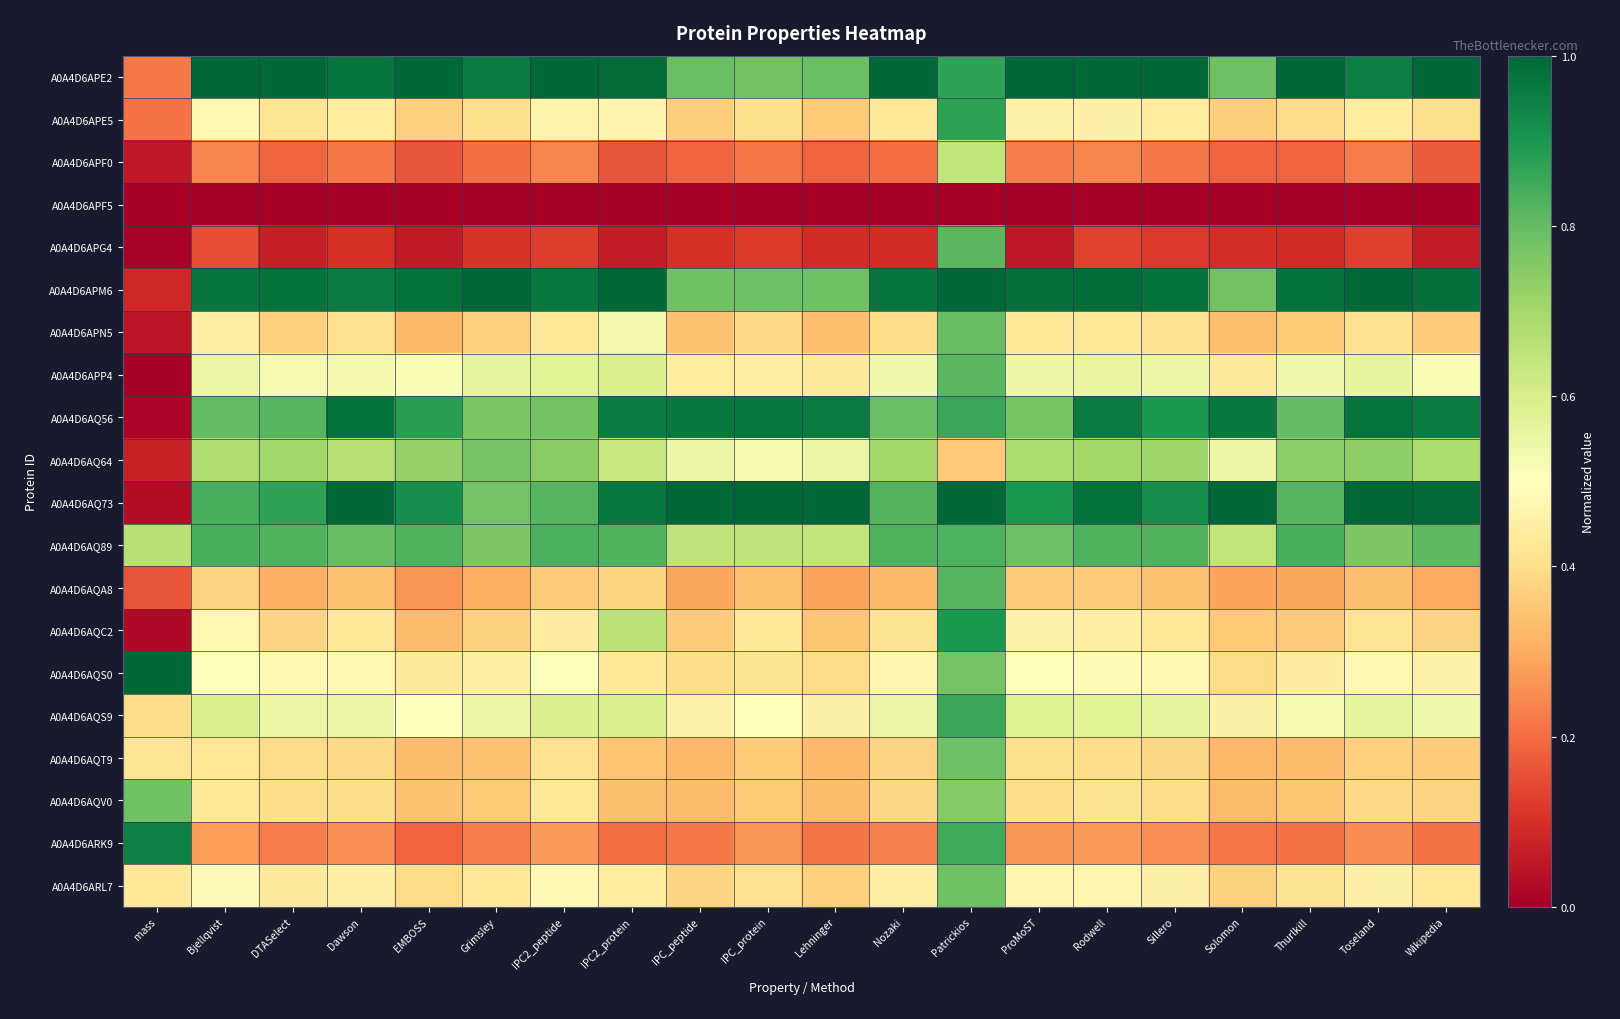

Which series changed the most between mass and IPC2_protein?

A0A4D6AQ56